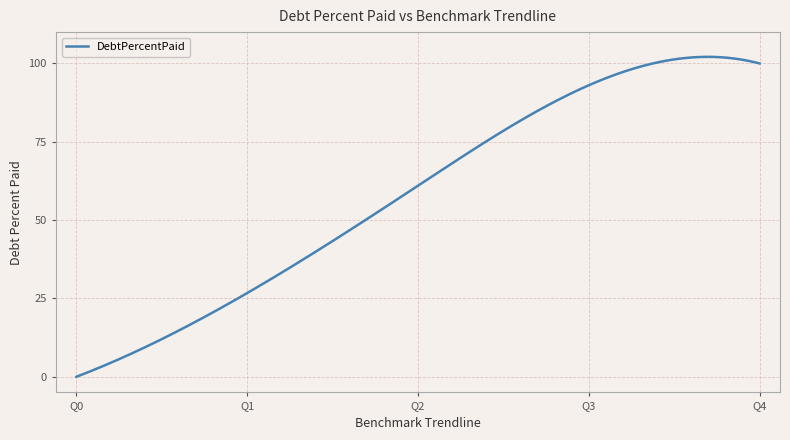

What is the maximum value shown in the chart?

102.1